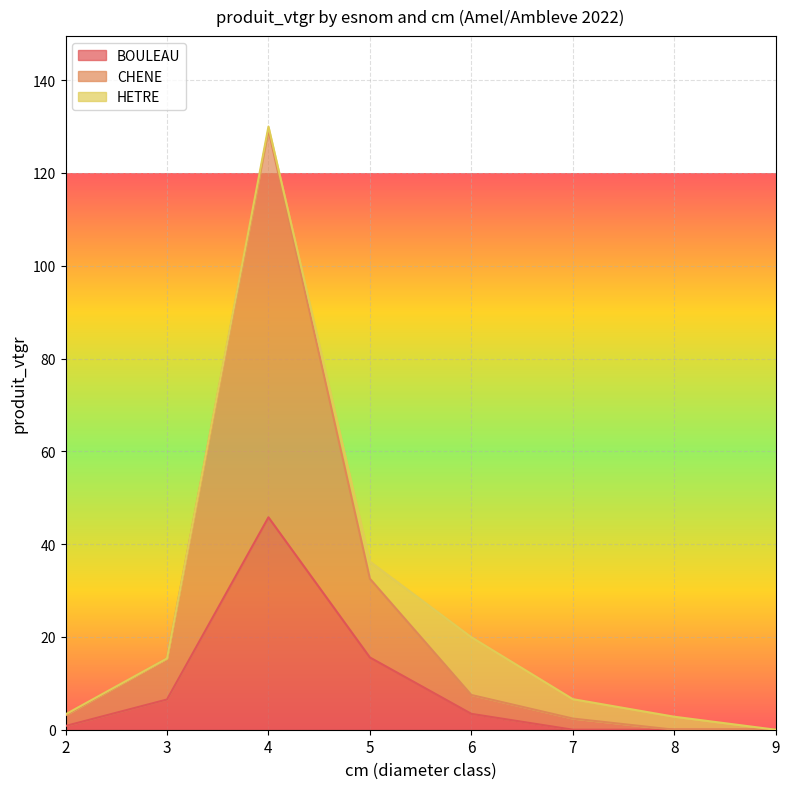

Between 7 and 8, which is larger?

7